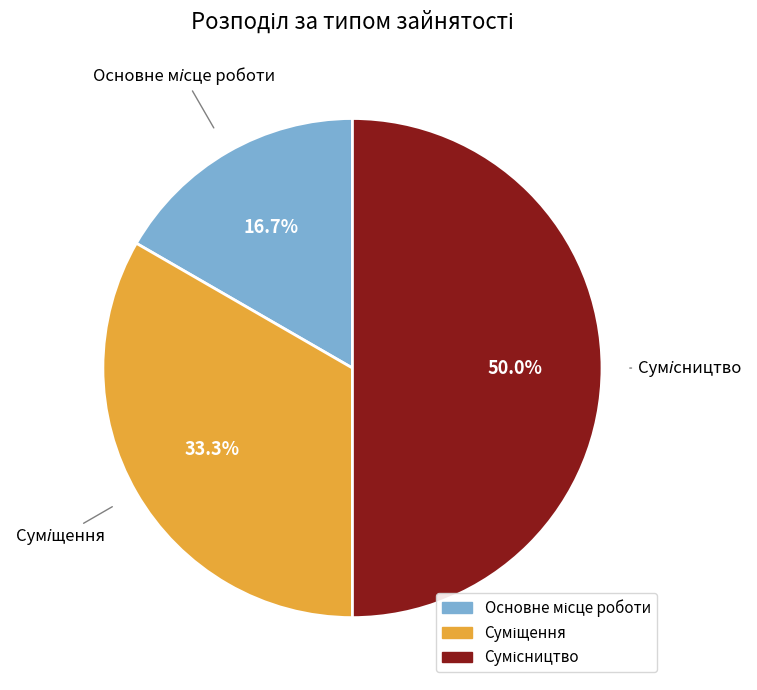

Count the number of slices in the pie.

3